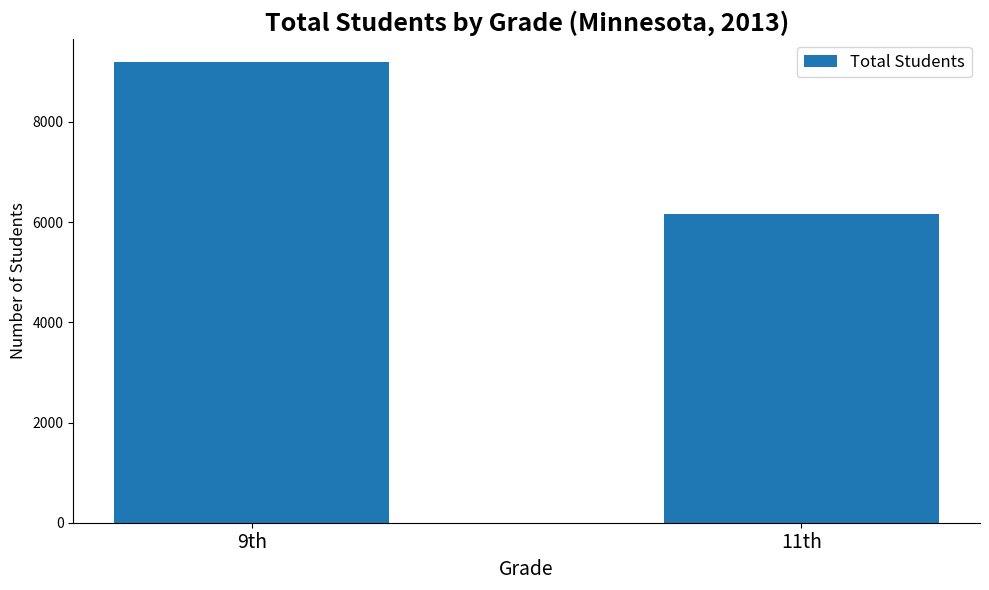

List the labels in order of value, smallest first.

11th, 9th